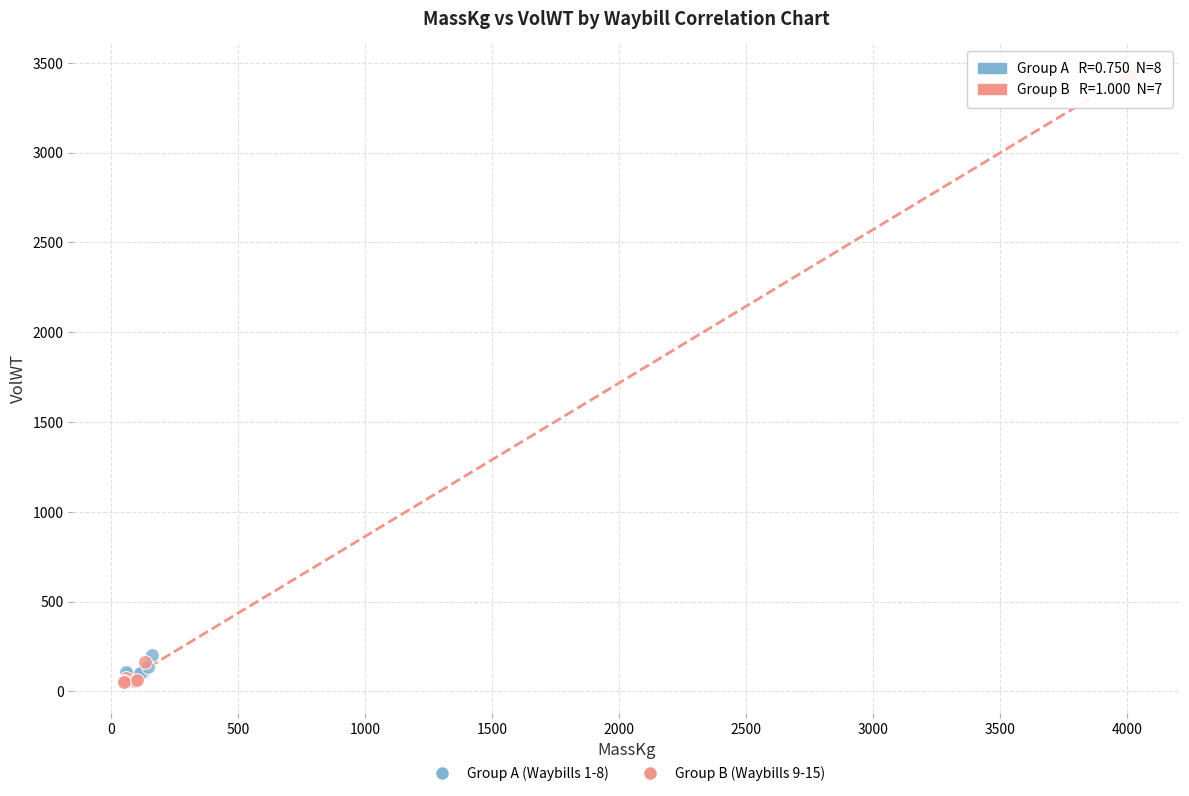

Which series has the widest spread of Y values?

Group B (Waybills 9-15)